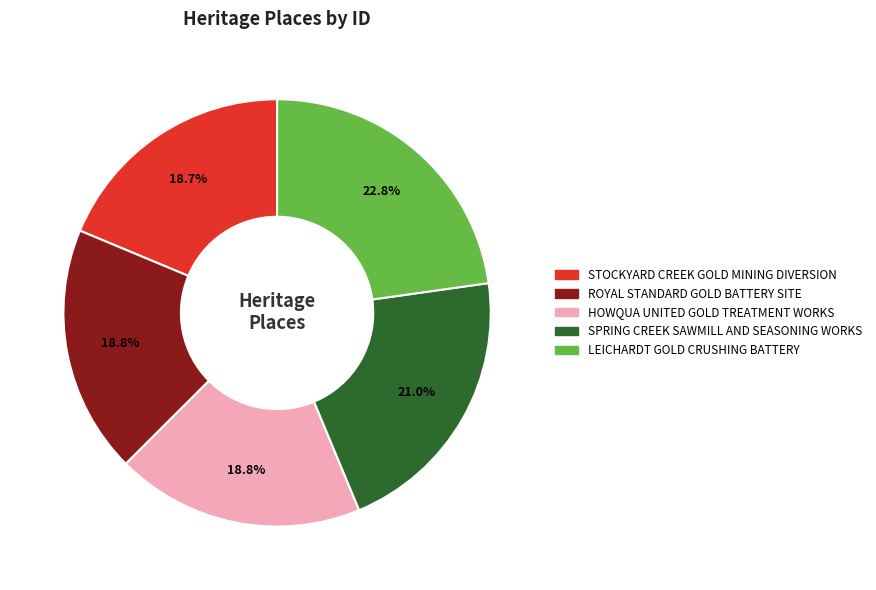

To the nearest percent, what is the average slice percentage?

20%